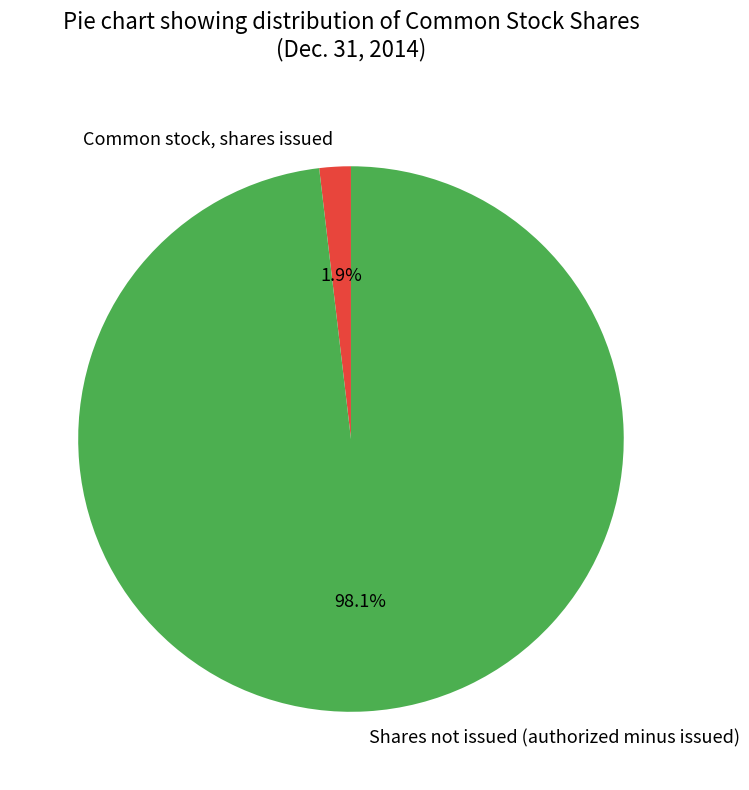

Rank the categories by value from lowest to highest.

Common stock, shares issued, Shares not issued (authorized minus issued)